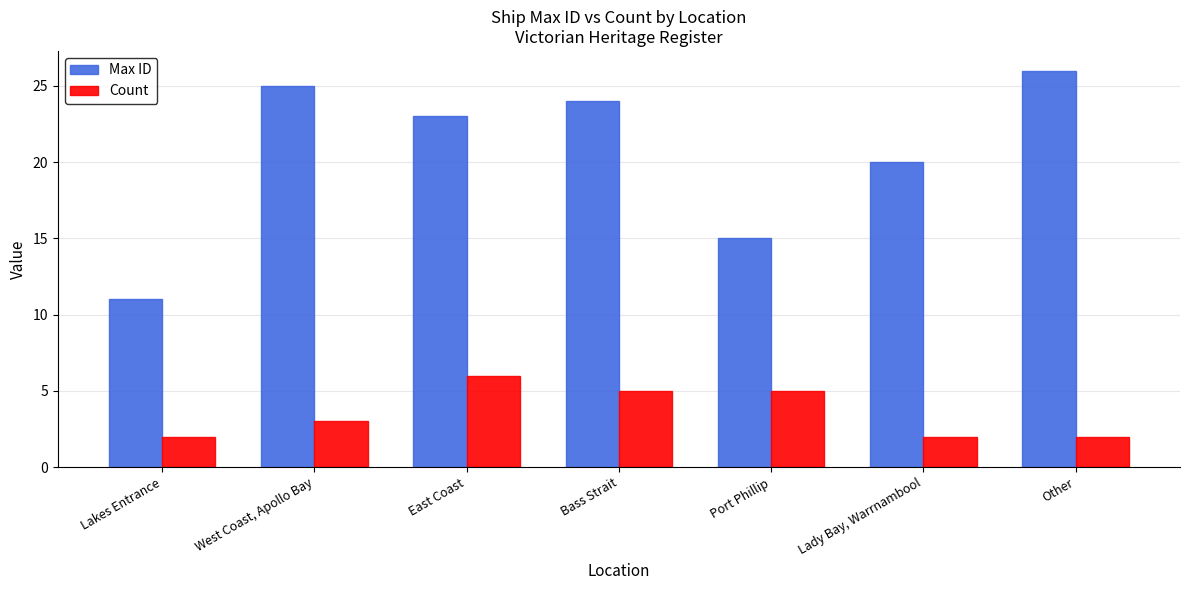

Is it true that Max ID equals 11 at Lakes Entrance?

True